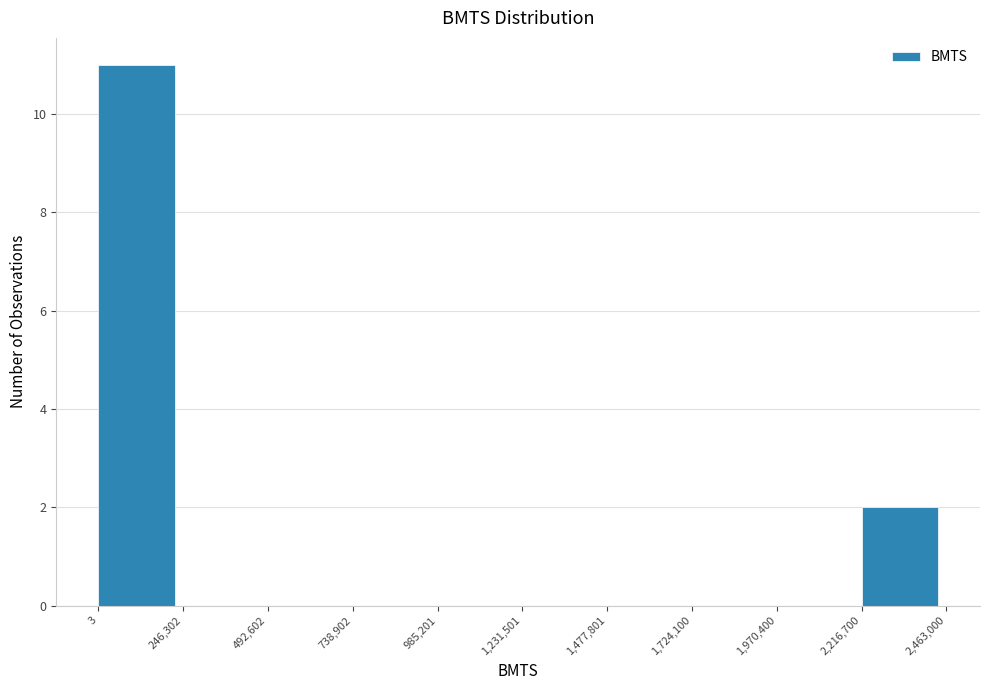

Reading left to right, list every bar in this chart as the range it spans on the x-axis followed by its height. The values are not printed on the chart, so give them approximately, as read against the axis.

3 to 246,302: 11
246,302 to 492,602: 0
492,602 to 738,902: 0
738,902 to 985,201: 0
985,201 to 1,231,501: 0
1,231,501 to 1,477,801: 0
1,477,801 to 1,724,100: 0
1,724,100 to 1,970,400: 0
1,970,400 to 2,216,700: 0
2,216,700 to 2,463,000: 2